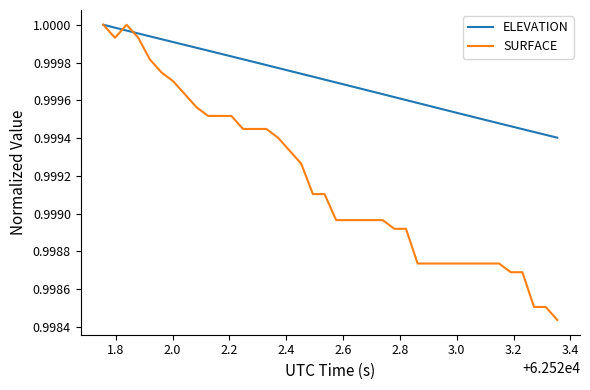

Rank the series by their average value, from highest to lowest.

ELEVATION, SURFACE